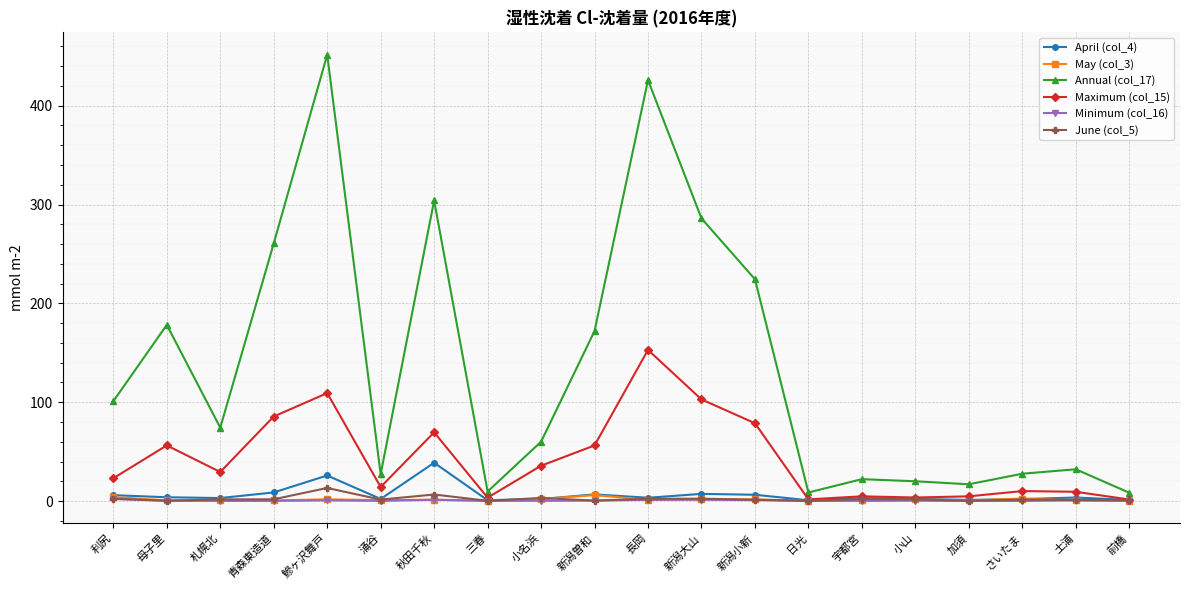

Is it true that May (col_3) equals 6.1 at 新潟曽和?

True